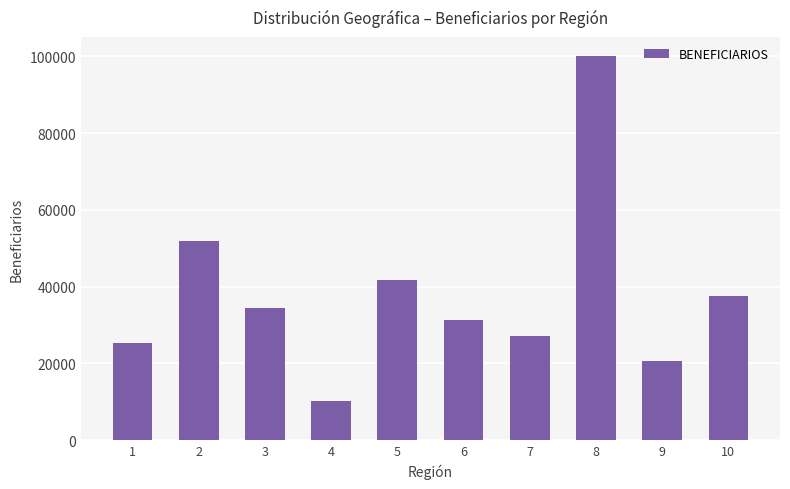

How many categories are shown in the chart?

10